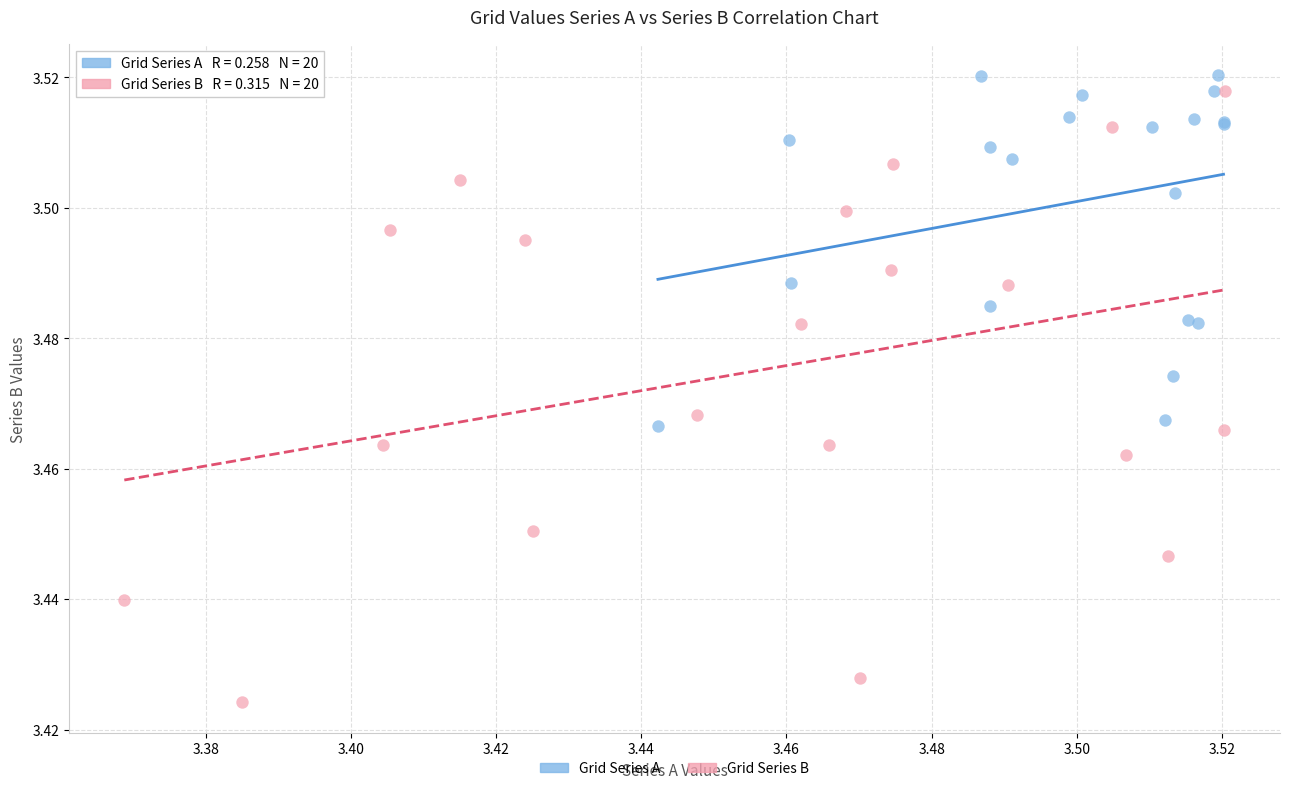

Which series reaches the minimum Y coordinate?

Grid Series B